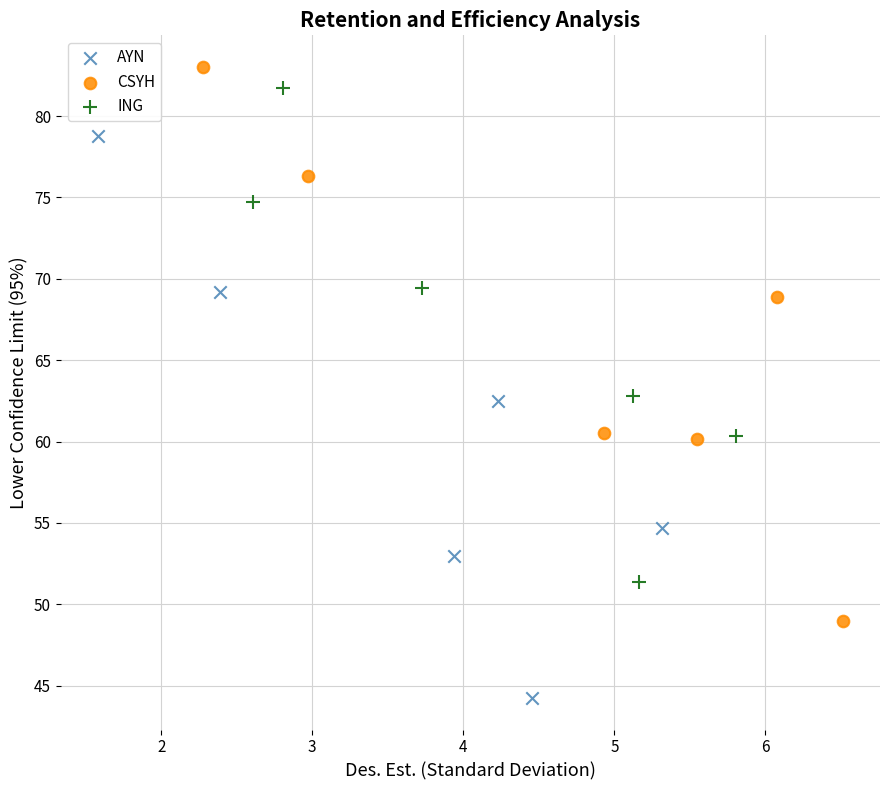

Which series contains the lowest Y value?

AYN